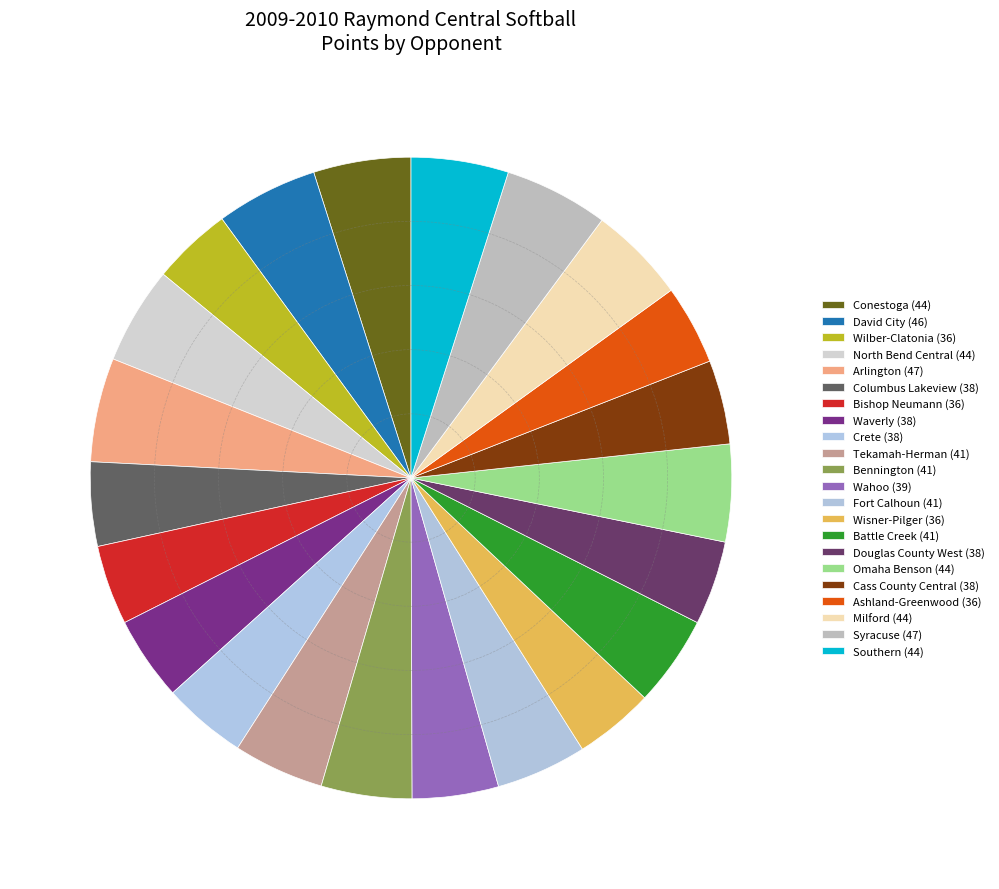

Is the sum of Wilber-Clatonia and Omaha Benson greater than half?

No